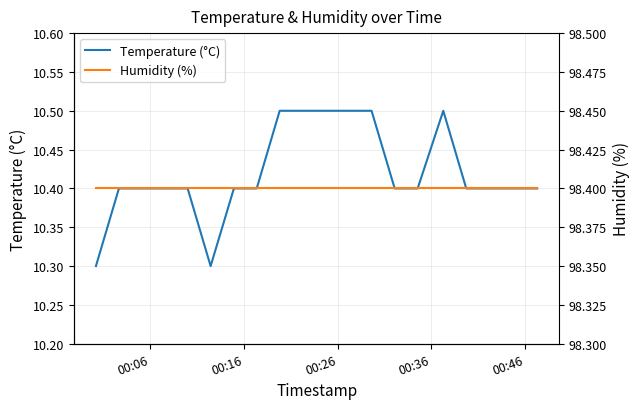

What is the minimum value for Temperature (°C)?

10.3